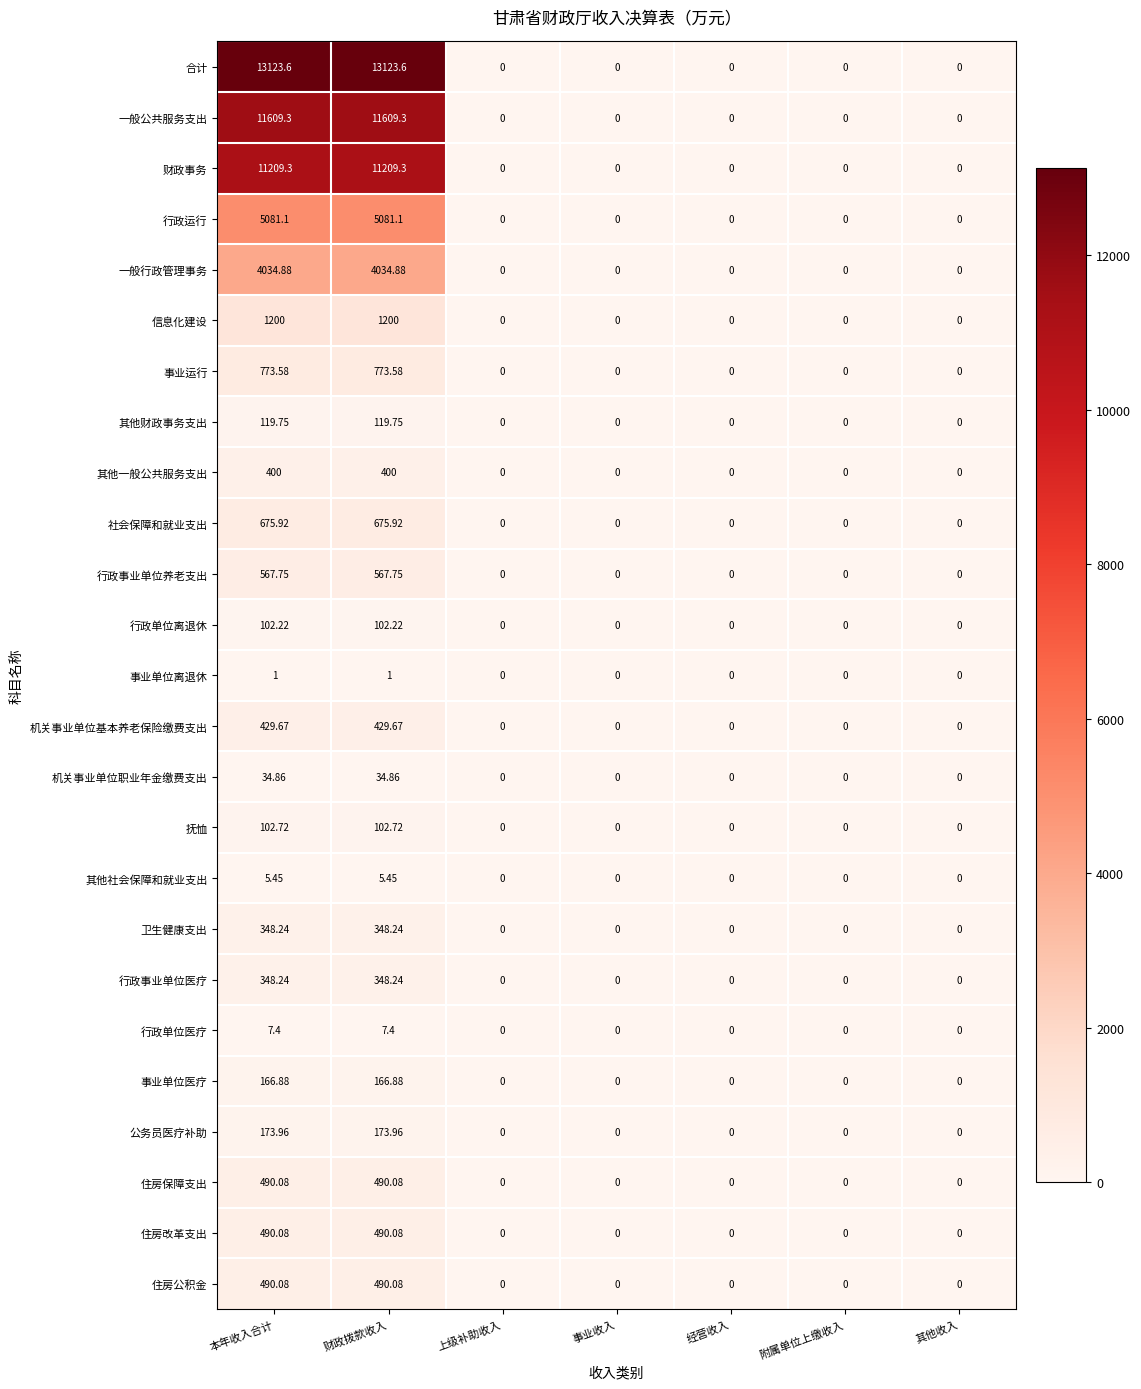

Which series has the largest total across all categories?

合计